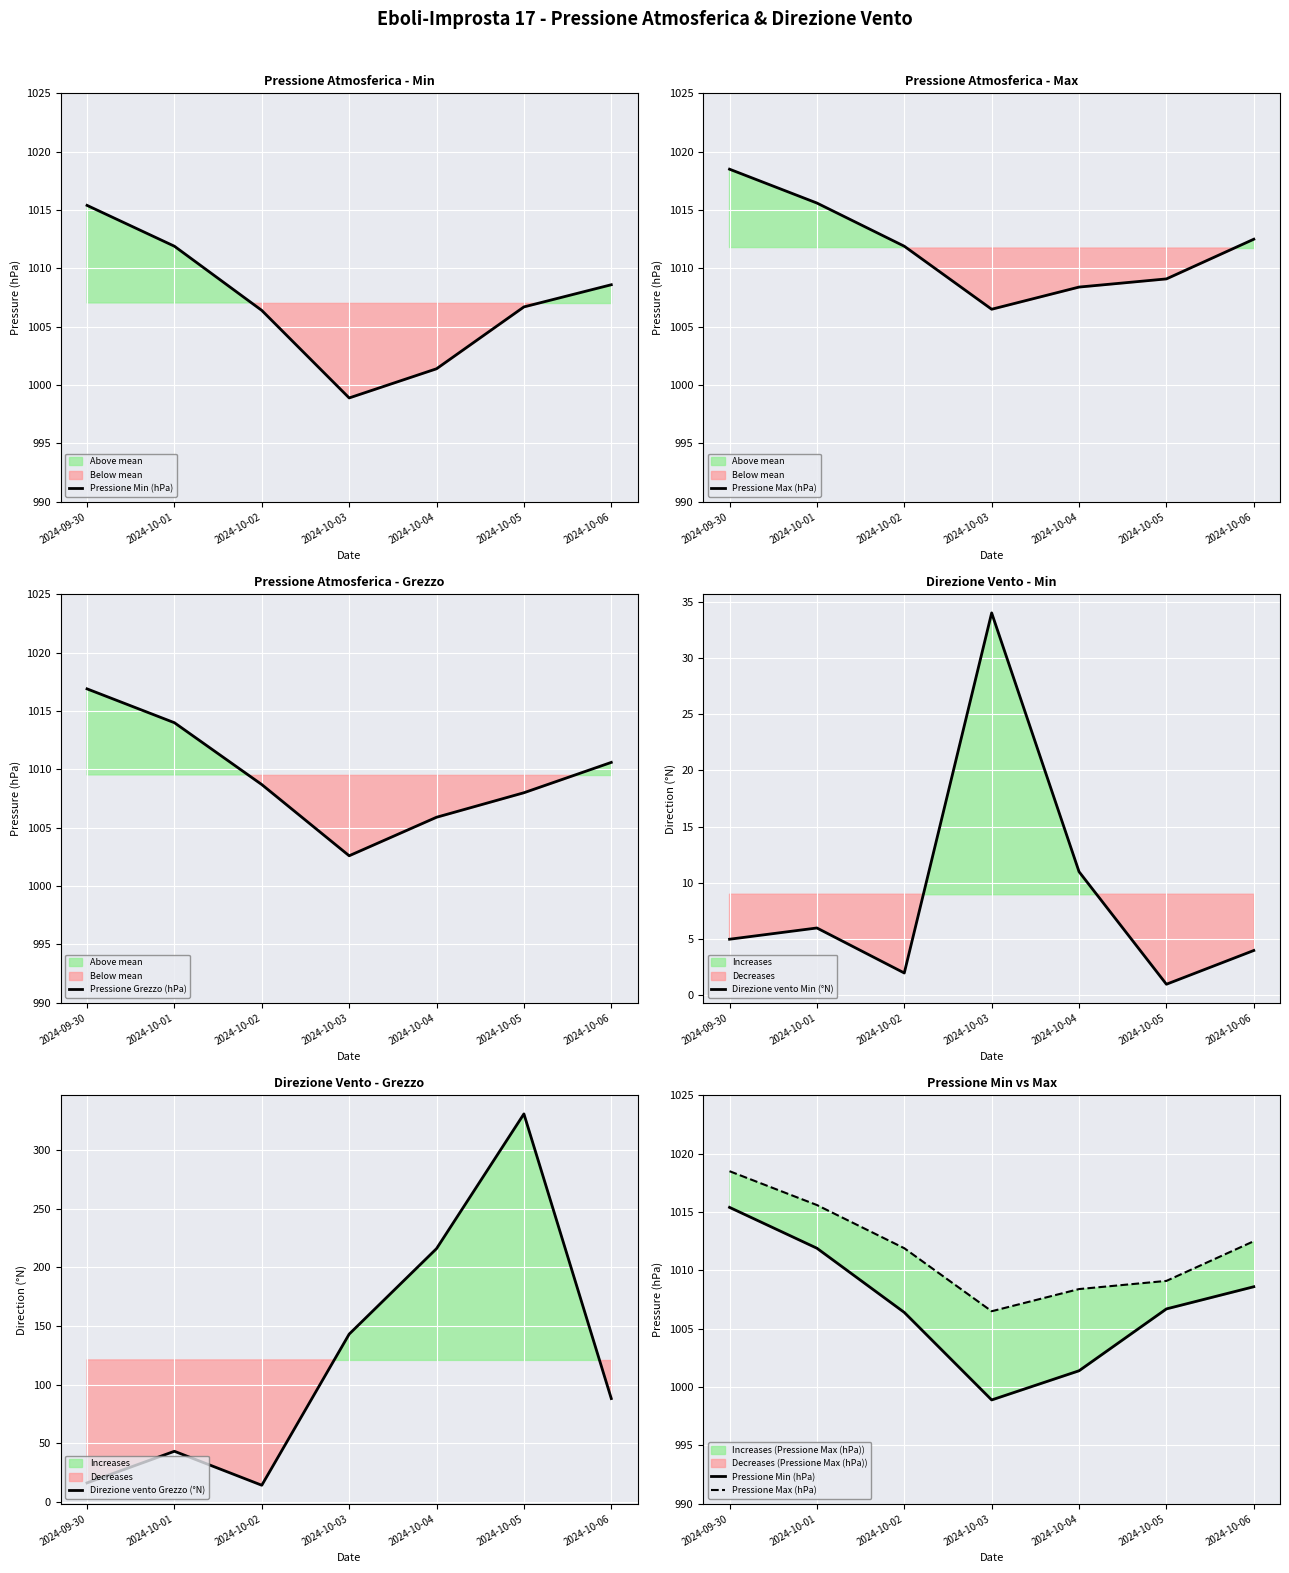

How many distinct data groups are displayed?

5